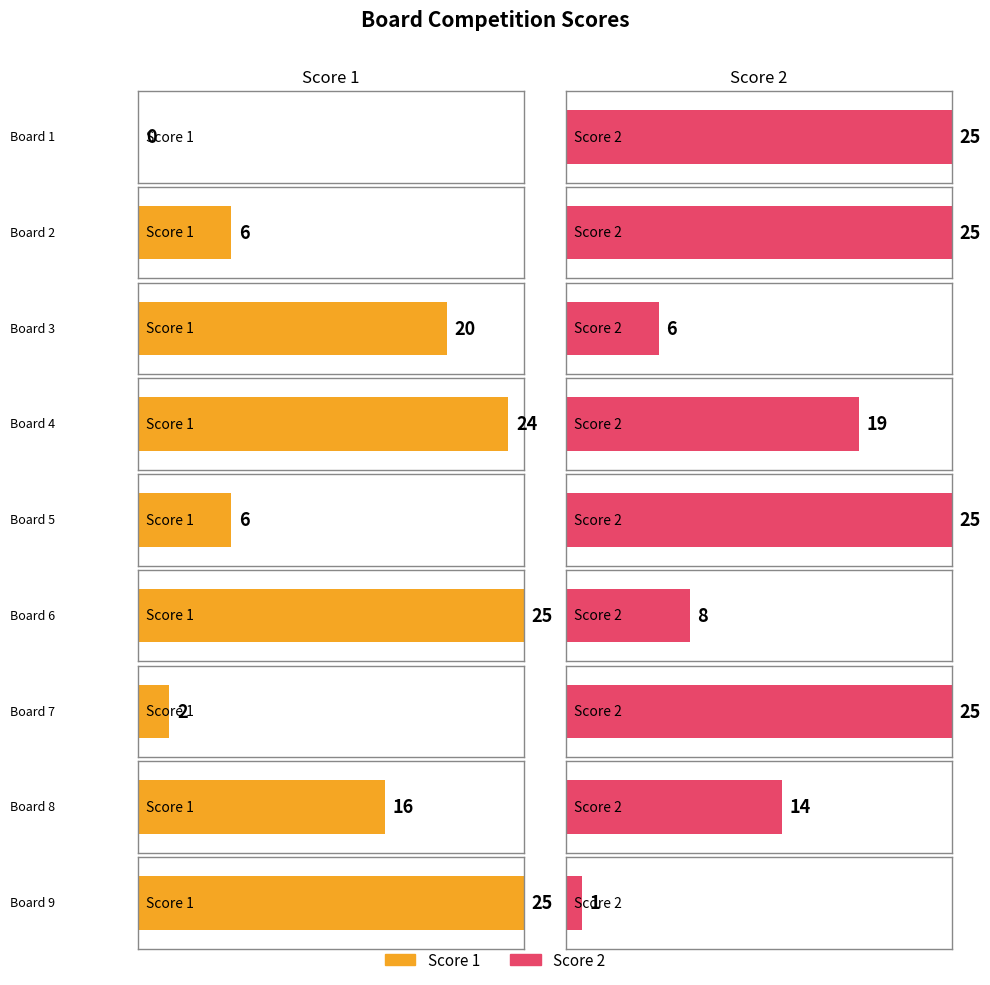

What is the value of the Score 1 bar at the 9th from the left?

25